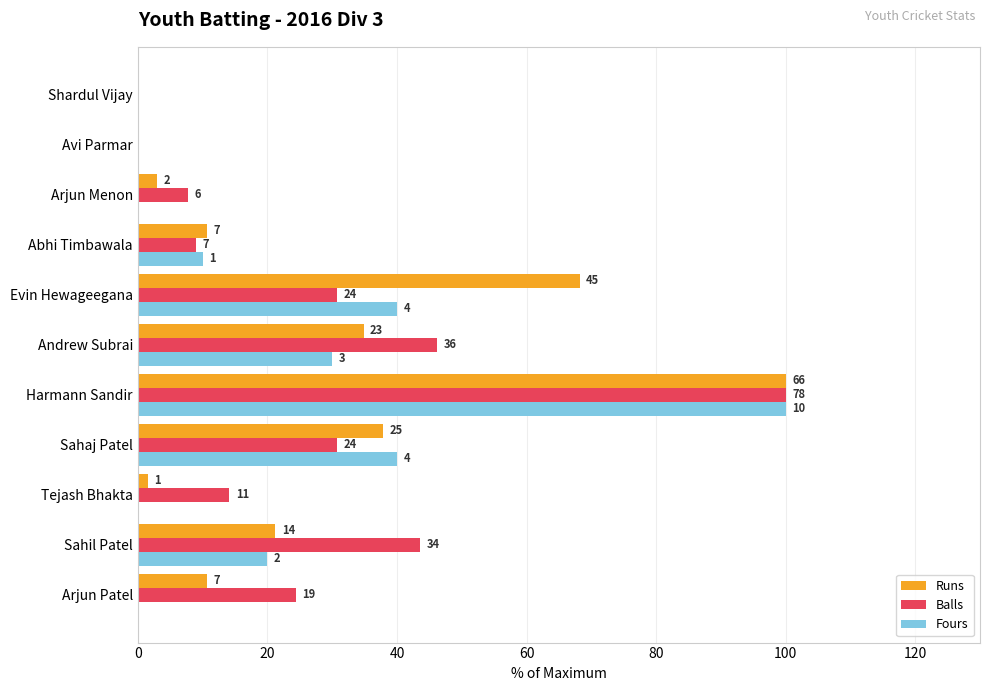

What are all the series names shown in the legend?

Runs, Balls, Fours